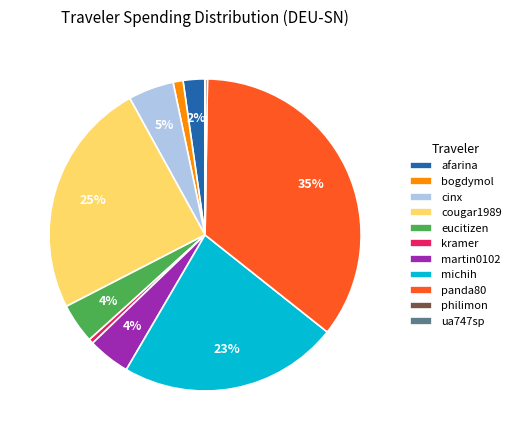

Is the sum of afarina and cougar1989 greater than half?

No